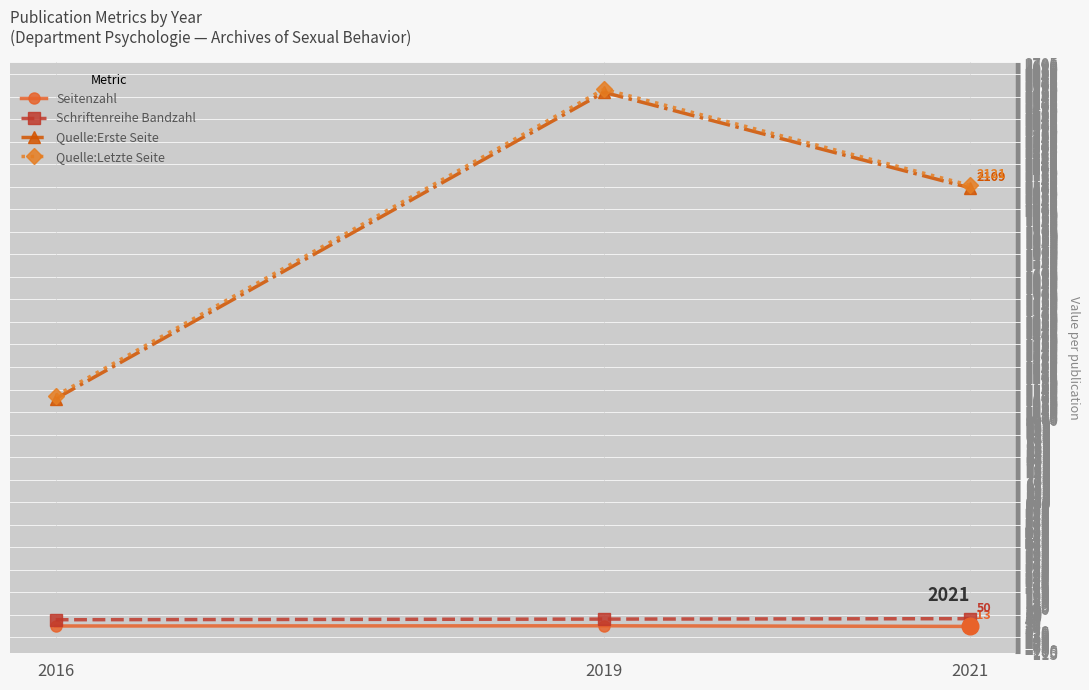

What is the lowest value of the Quelle:Letzte Seite series?

1115